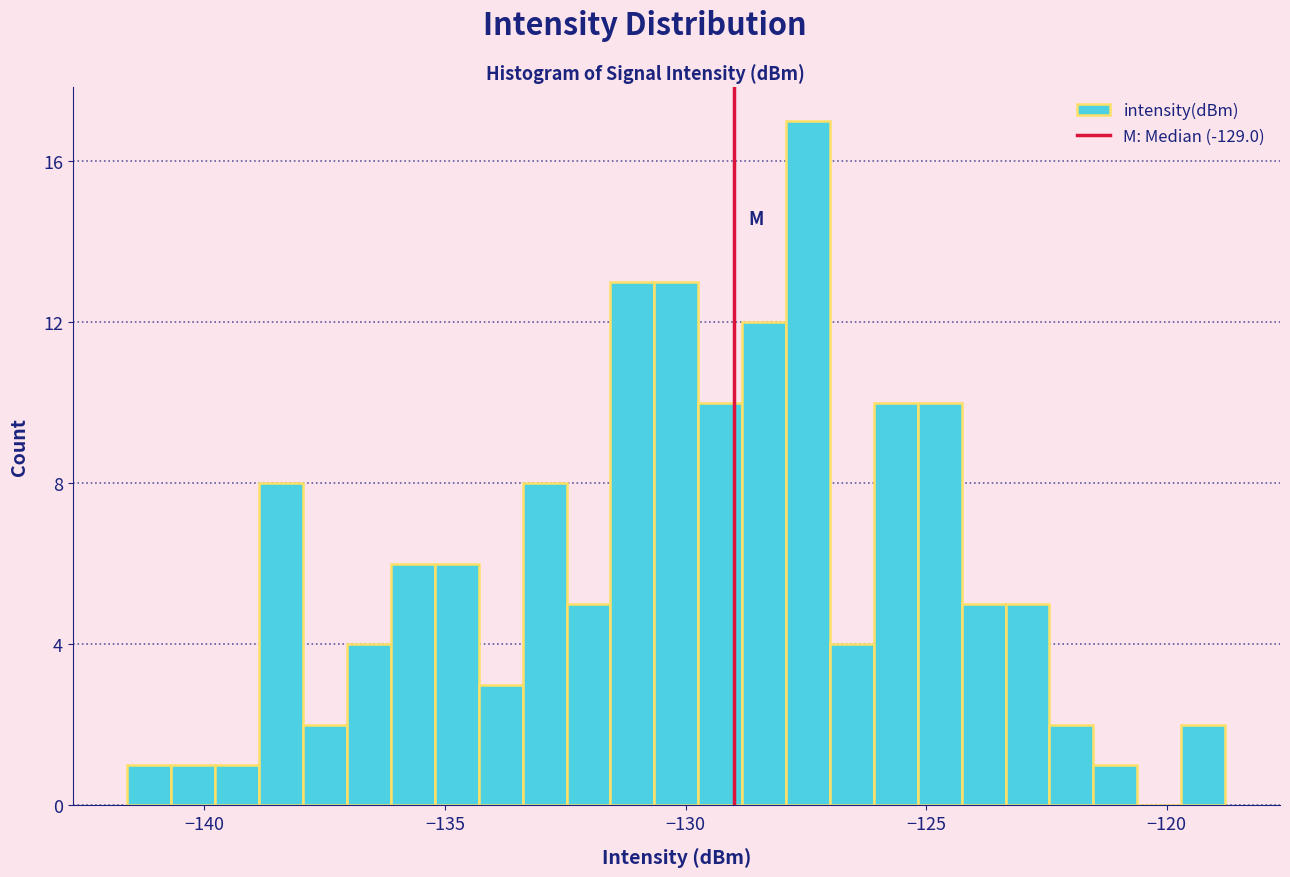

Read against the x-axis, roughly where is the centre of the tallest bar?

-127.5